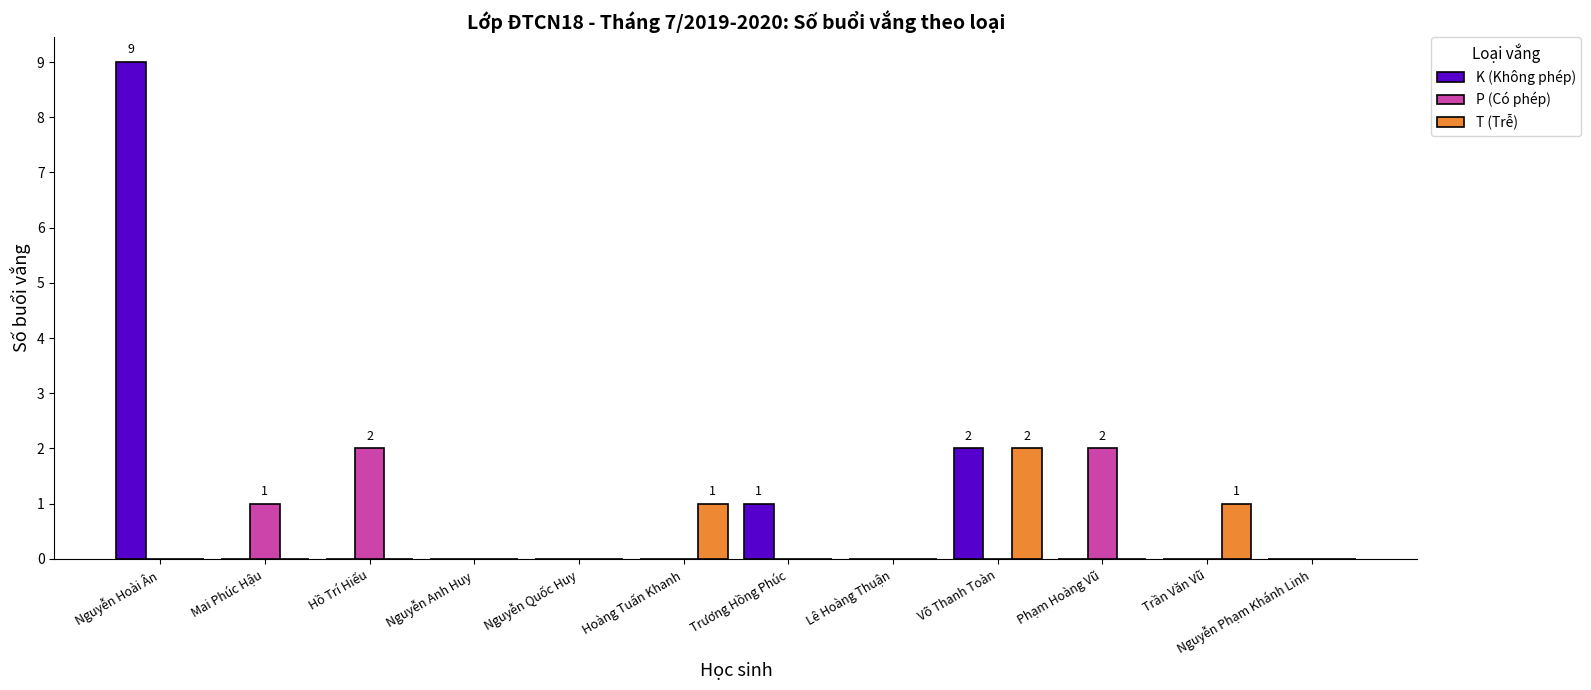

Count the number of data series in this chart.

3